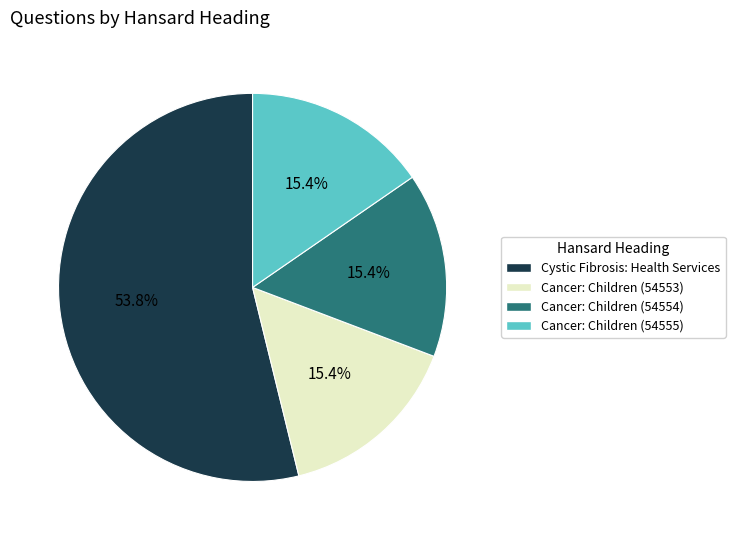

Count the number of slices in the pie.

4